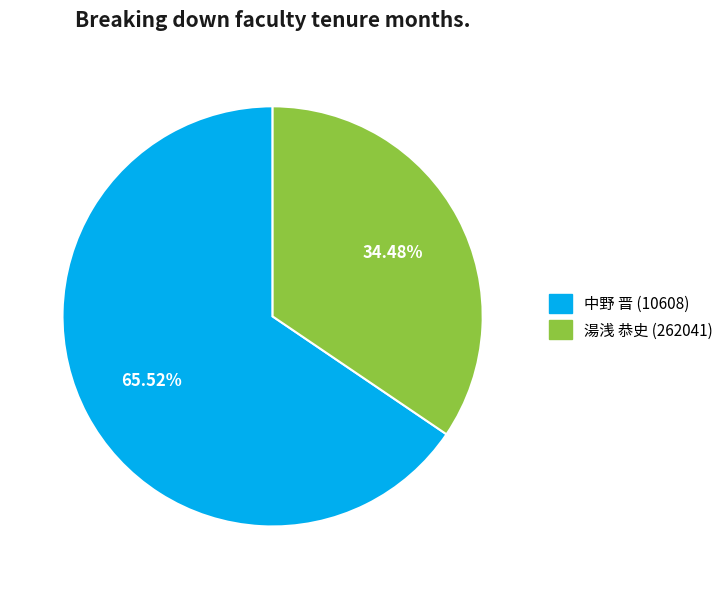

Which slice is the smallest?

湯浅 恭史 (262041)